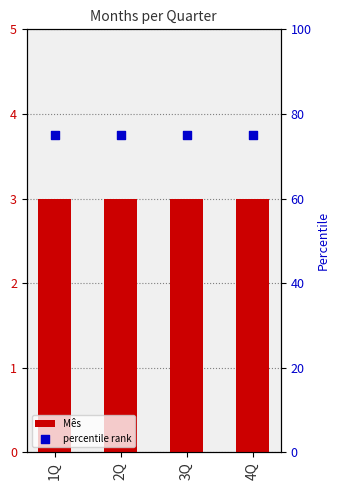

What is the total value across all series at 2Q?

78